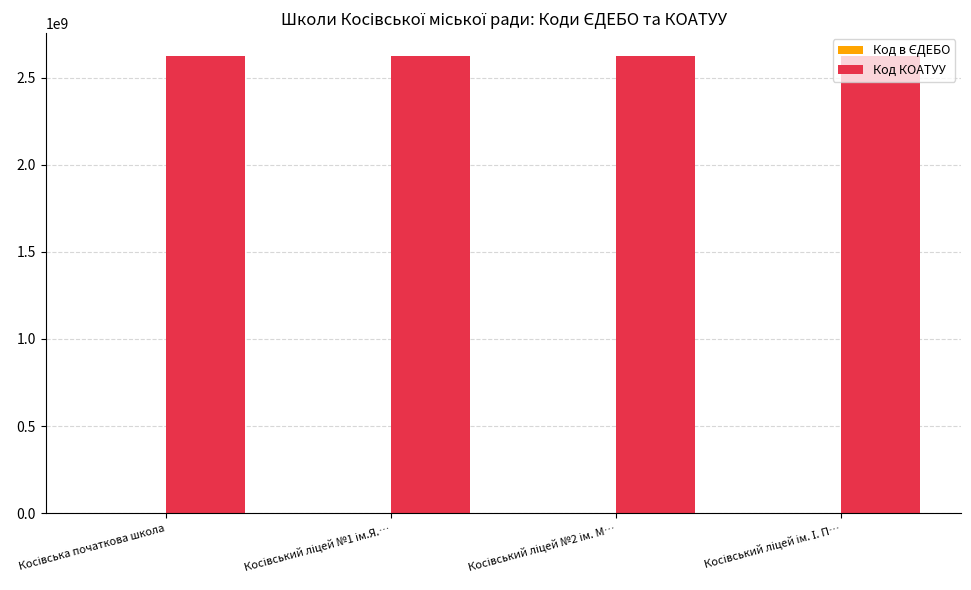

What is the maximum value shown in the chart?

2623610100